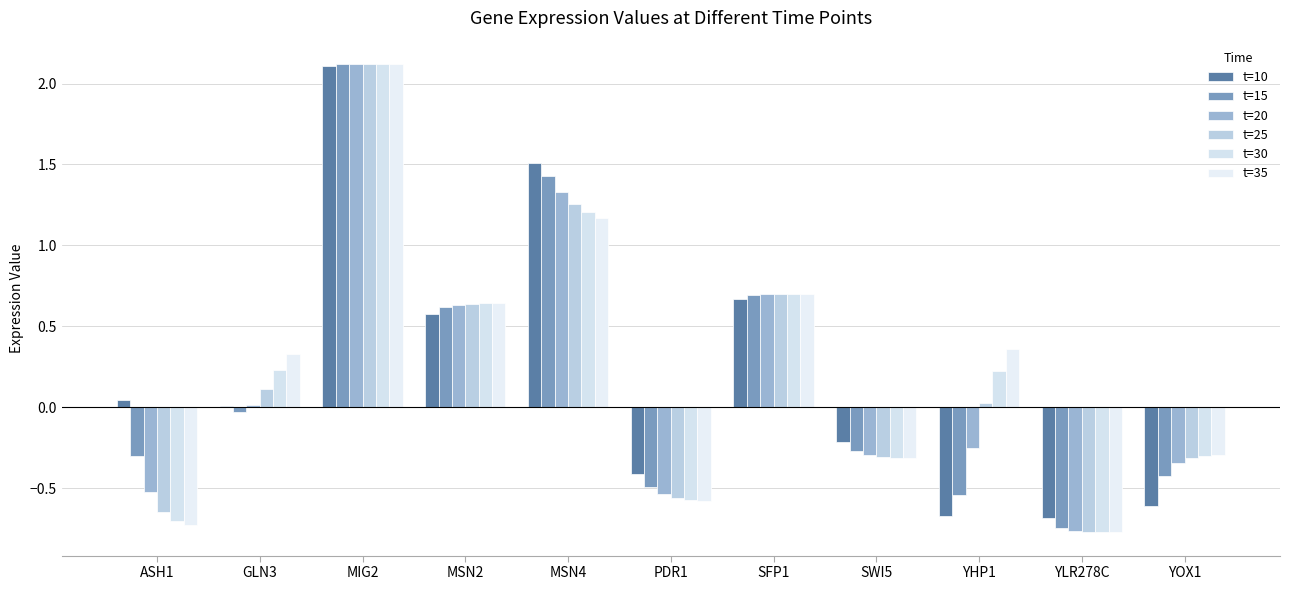

Does the chart contain stacked bars?

No